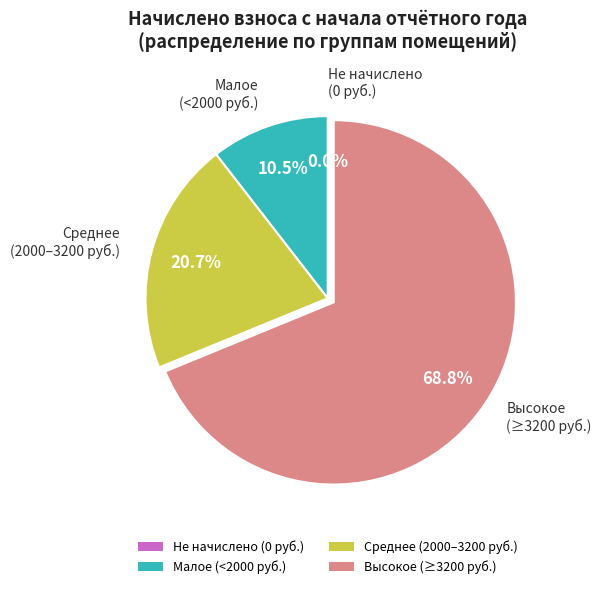

Is it true that 1 is 17% of the pie?

False